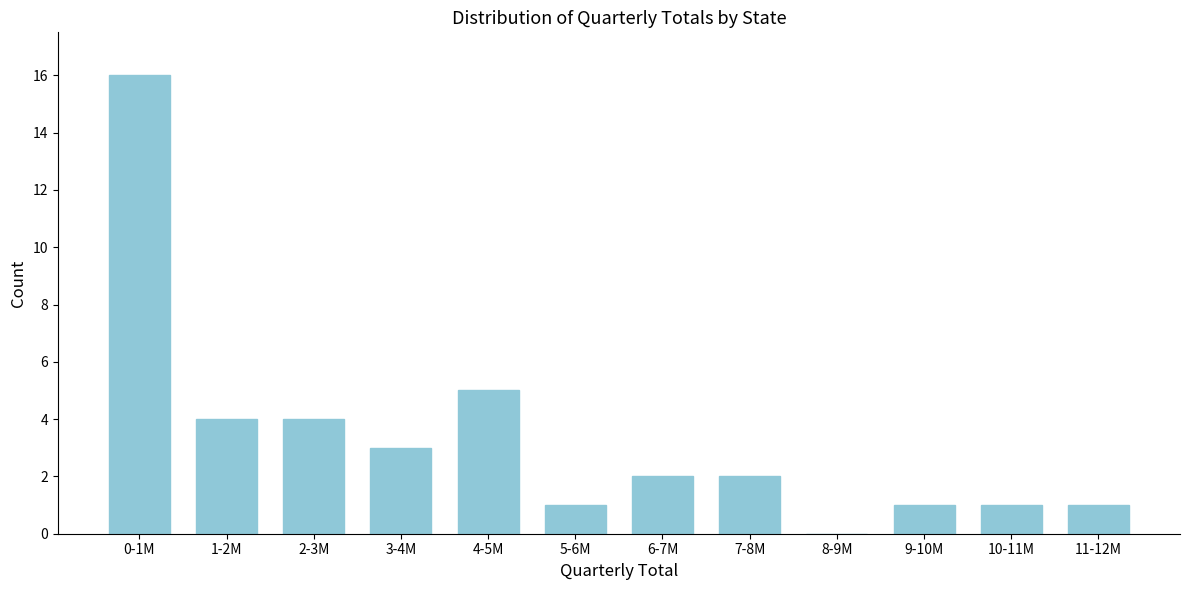

Reading right to left, transcribe all the data shown in this chart.

11-12M=1	10-11M=1	9-10M=1	8-9M=0	7-8M=2	6-7M=2	5-6M=1	4-5M=5	3-4M=3	2-3M=4	1-2M=4	0-1M=16